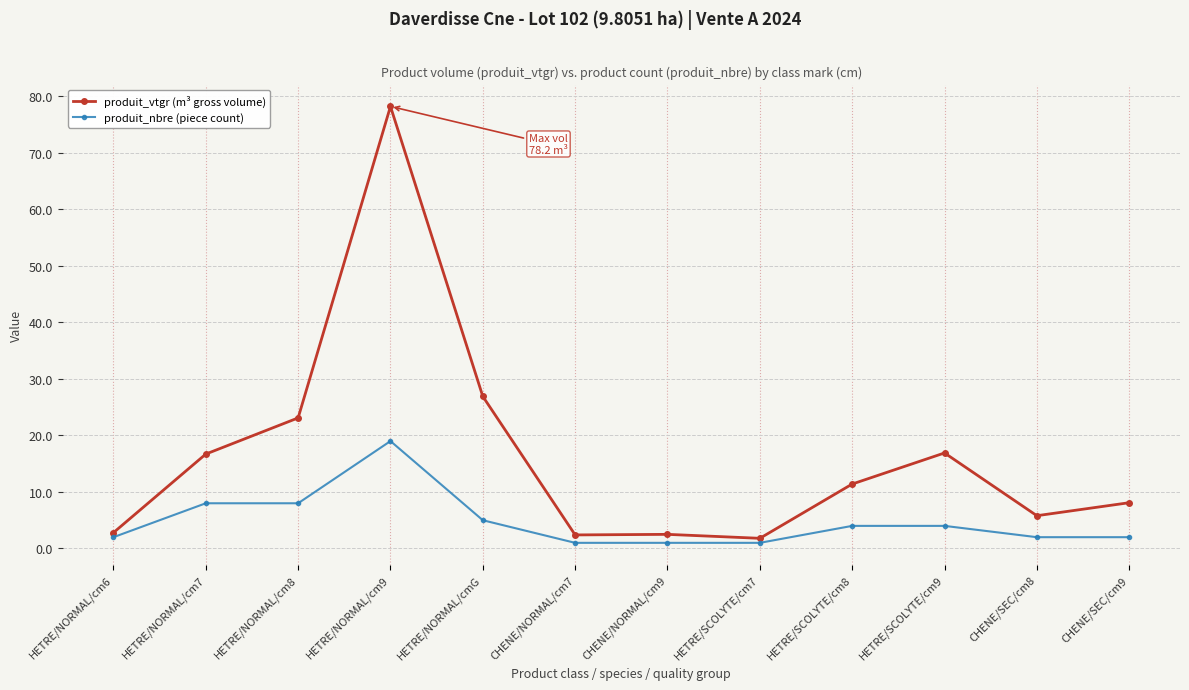

What are all the series names shown in the legend?

produit_vtgr (m³ gross volume), produit_nbre (piece count)